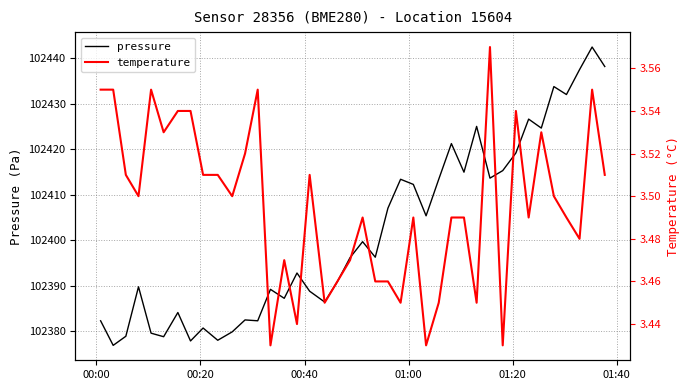

The temperature series shows 0.8 at 26. True or false?

False